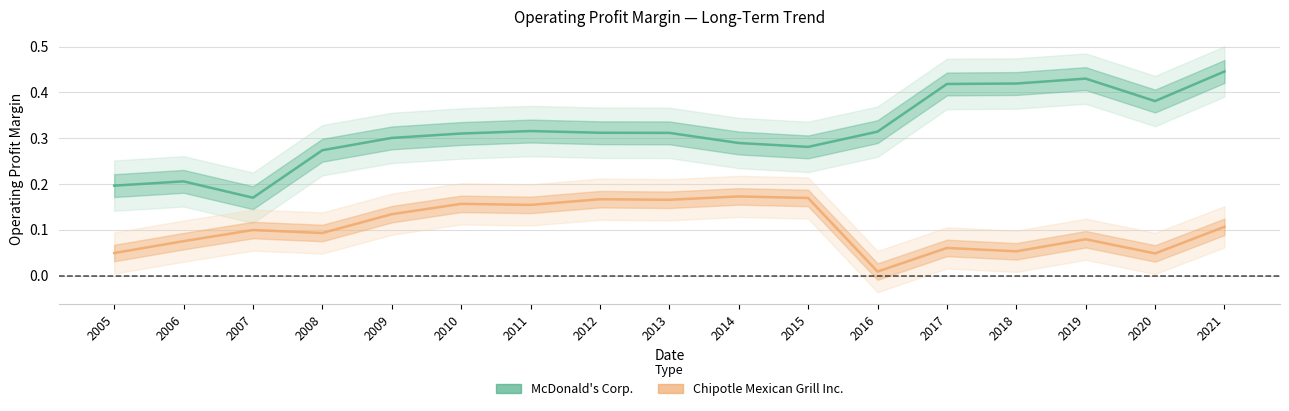

True or false: Chipotle Mexican Grill Inc. and McDonald's Corp. intersect in this chart.

False